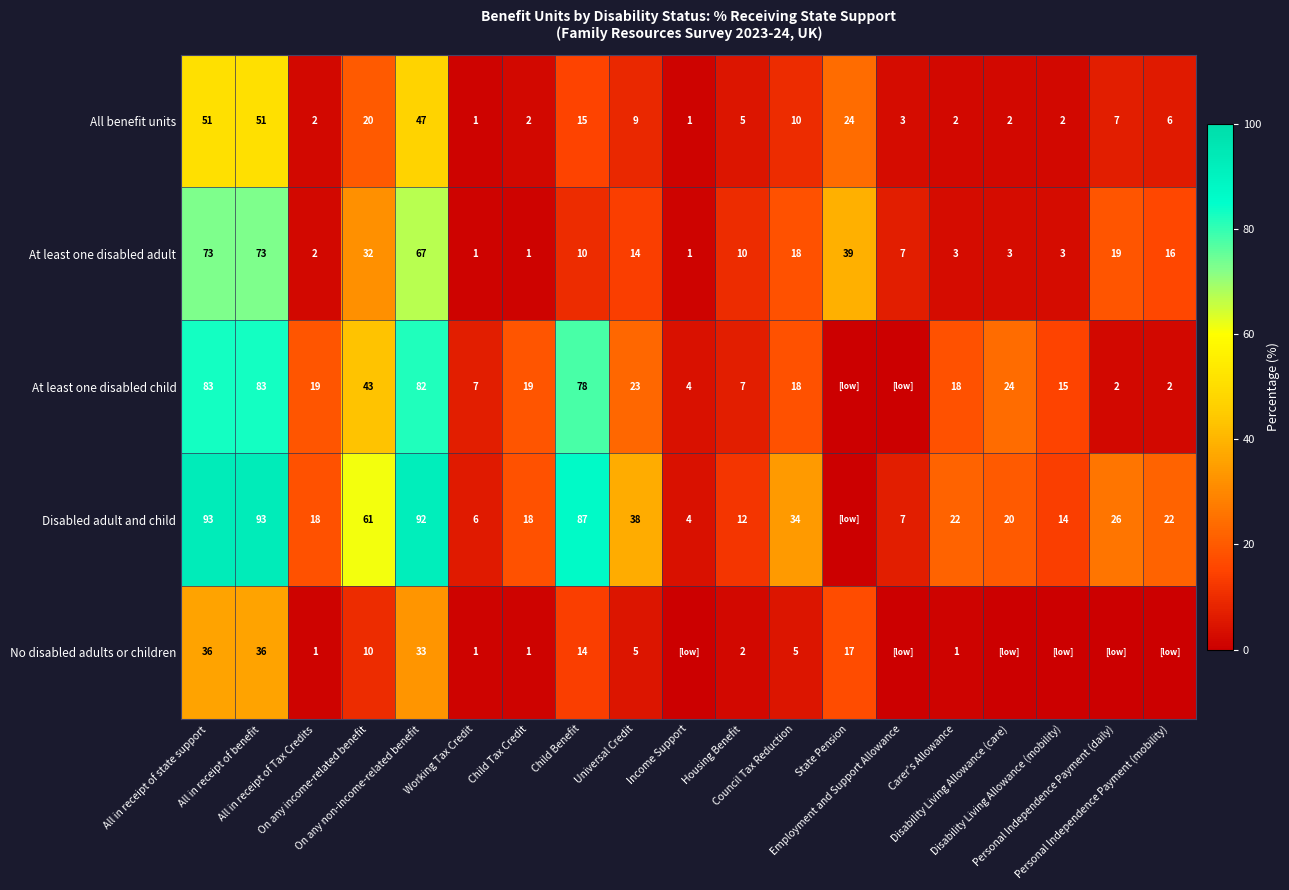

What is the lowest value of the All benefit units series?

1